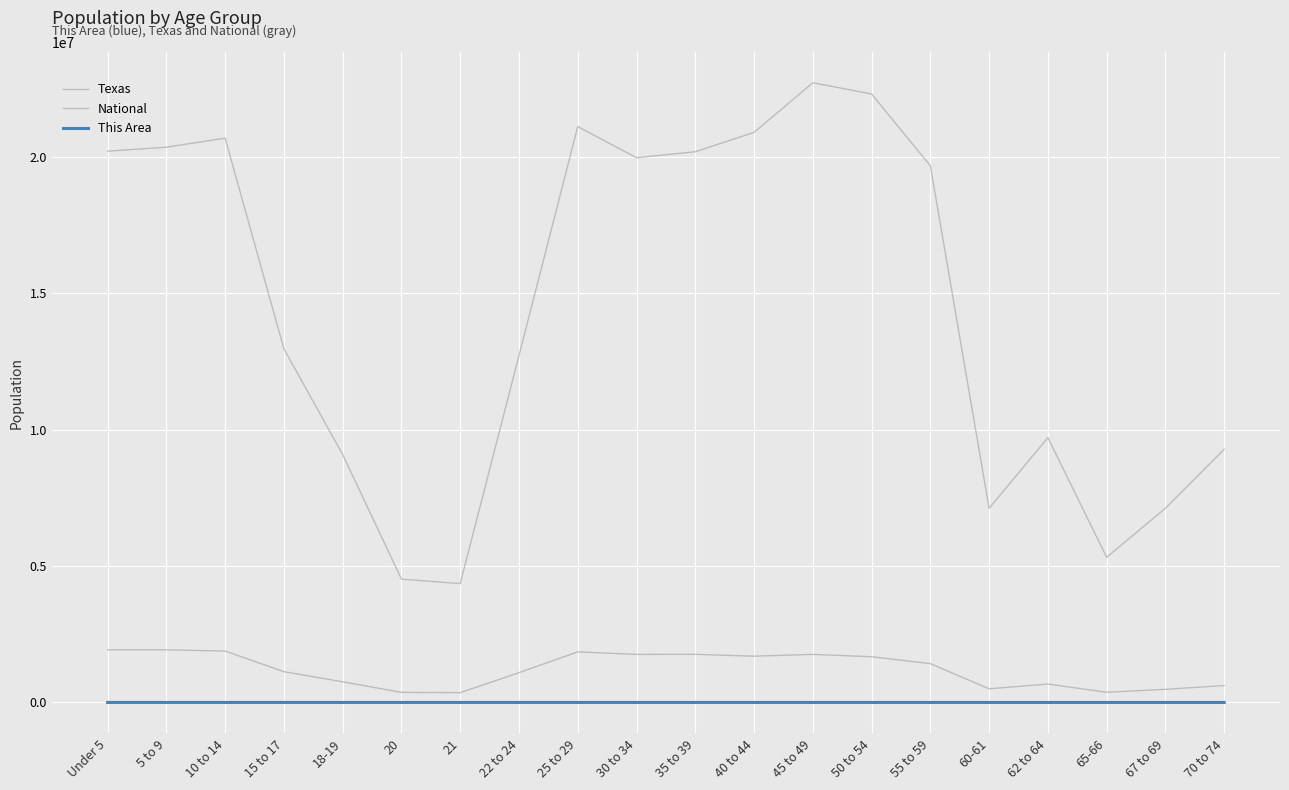

Is this an area chart (filled region under the line)?

No